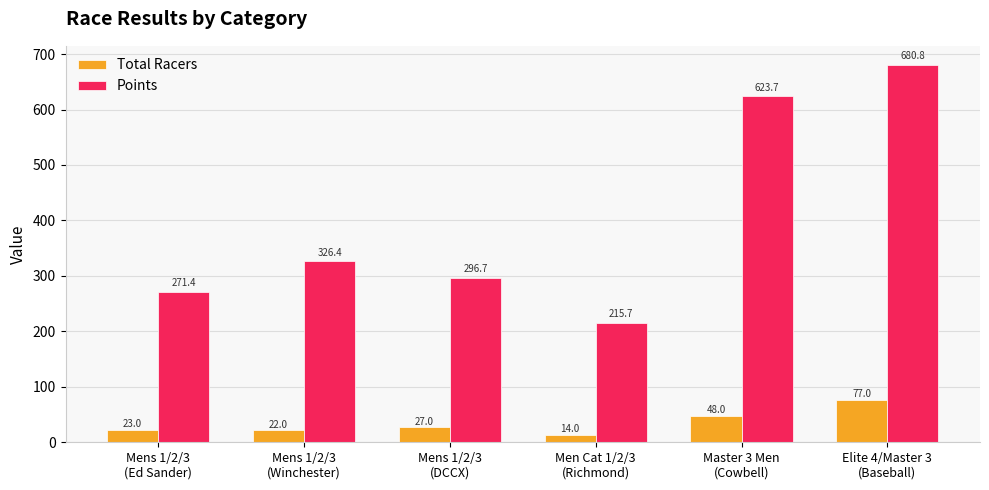

Which series has the widest spread of values?

Points